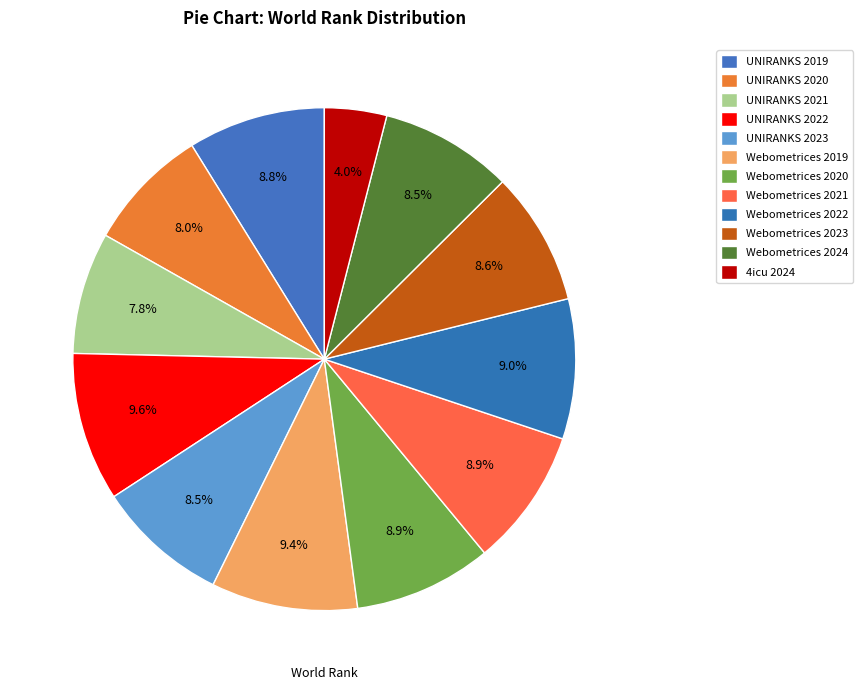

Approximately how many times larger is the value at UNIRANKS 2023 compared to UNIRANKS 2020?

1.1